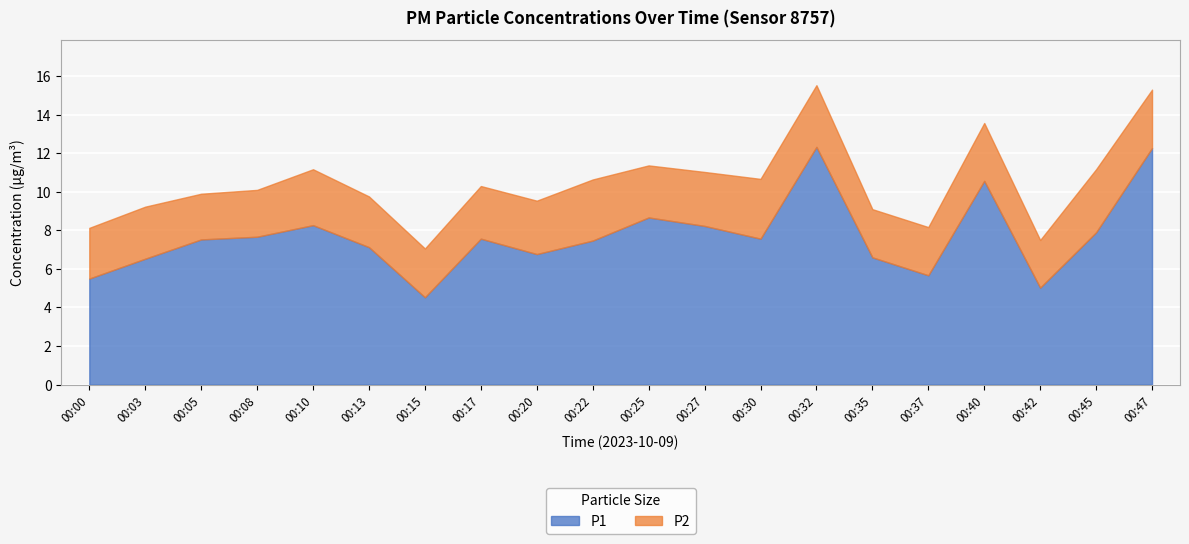

Rank the series at 00:37 from lowest to highest value.

P2, P1